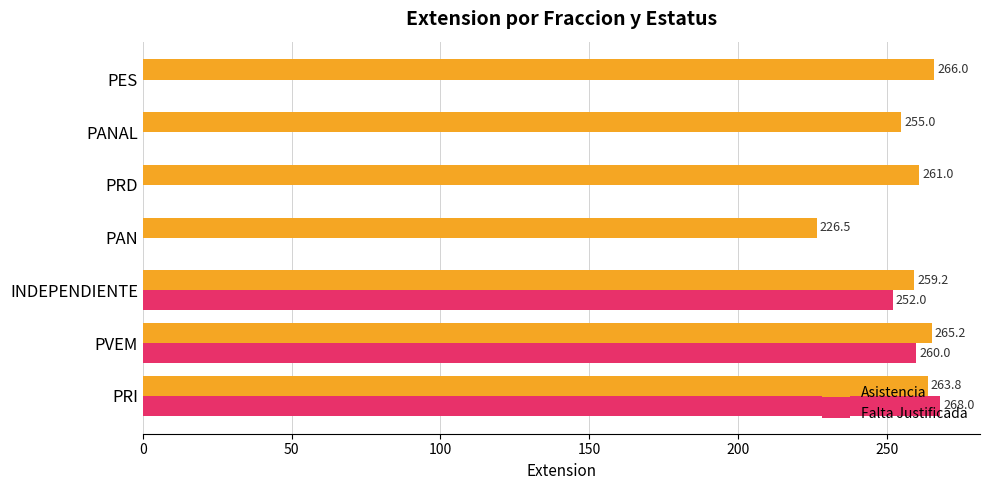

At which label is Asistencia closest to 246?

PANAL